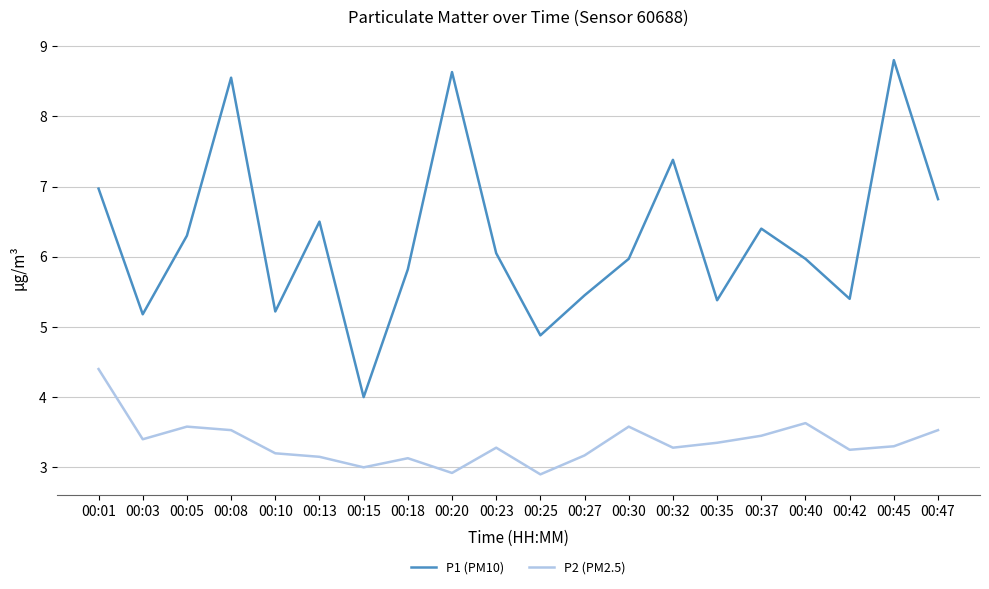

What is the maximum value shown in the chart?

8.8